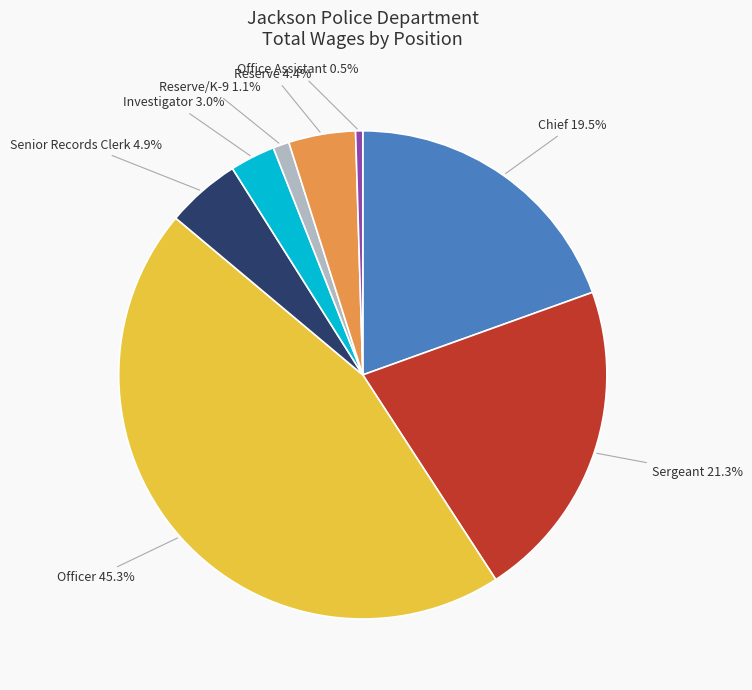

Between Reserve/K-9 and Officer, which is larger?

Officer